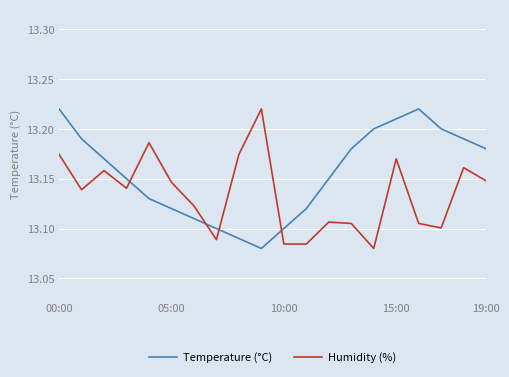

What is the difference between the maximum and minimum values in the Temperature (°C) series?

0.1